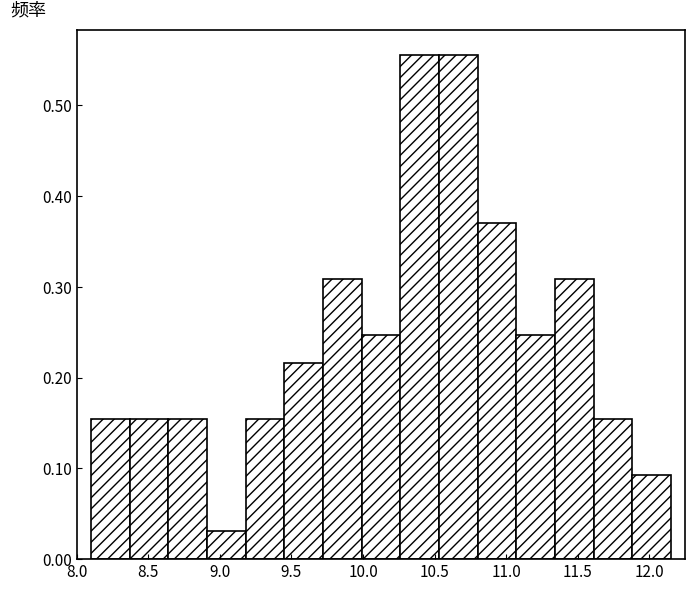

Reading left to right, transcribe this chart: for each bar, give the range it covers on the x-axis and its height. Neither the bar edges nor the heights are printed on the chart, so give them approximately, as read against the axes.

8.10 to 8.37: 0.15
8.37 to 8.64: 0.15
8.64 to 8.91: 0.15
8.91 to 9.18: 0.03
9.18 to 9.45: 0.15
9.45 to 9.72: 0.22
9.72 to 9.99: 0.31
9.99 to 10.26: 0.25
10.26 to 10.53: 0.56
10.53 to 10.80: 0.56
10.80 to 11.07: 0.37
11.07 to 11.34: 0.25
11.34 to 11.61: 0.31
11.61 to 11.88: 0.15
11.88 to 12.15: 0.09